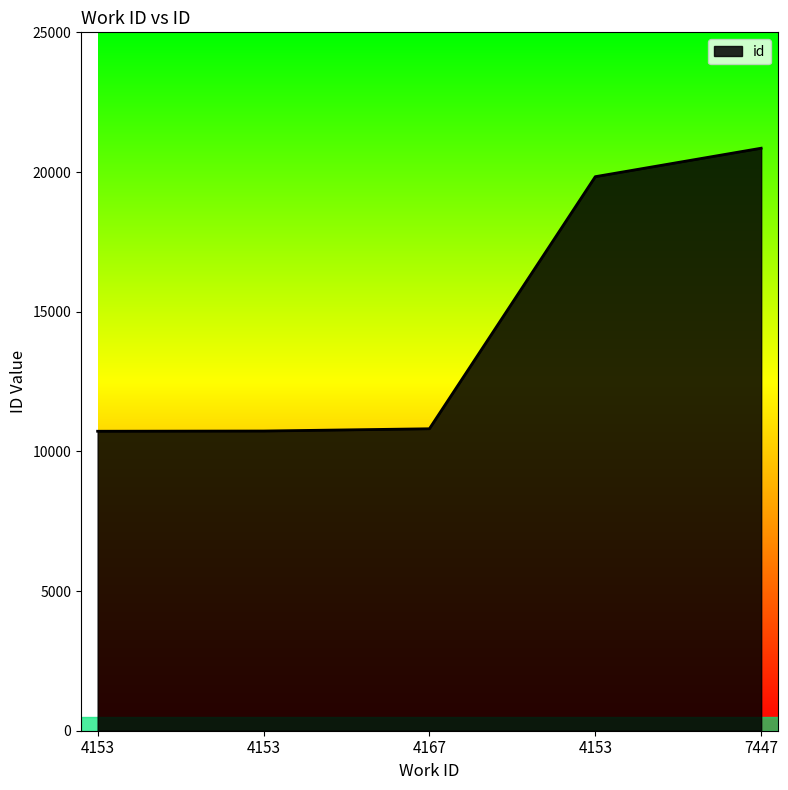

The chart shows a value of 20852 at 7447. True or false?

True